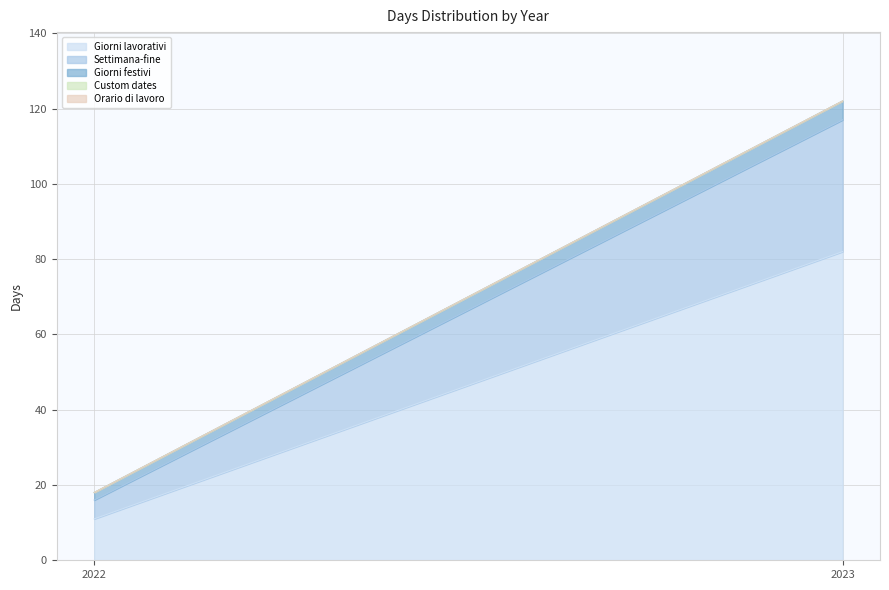

Between 2022 and 2023, which series saw the biggest shift?

Giorni lavorativi